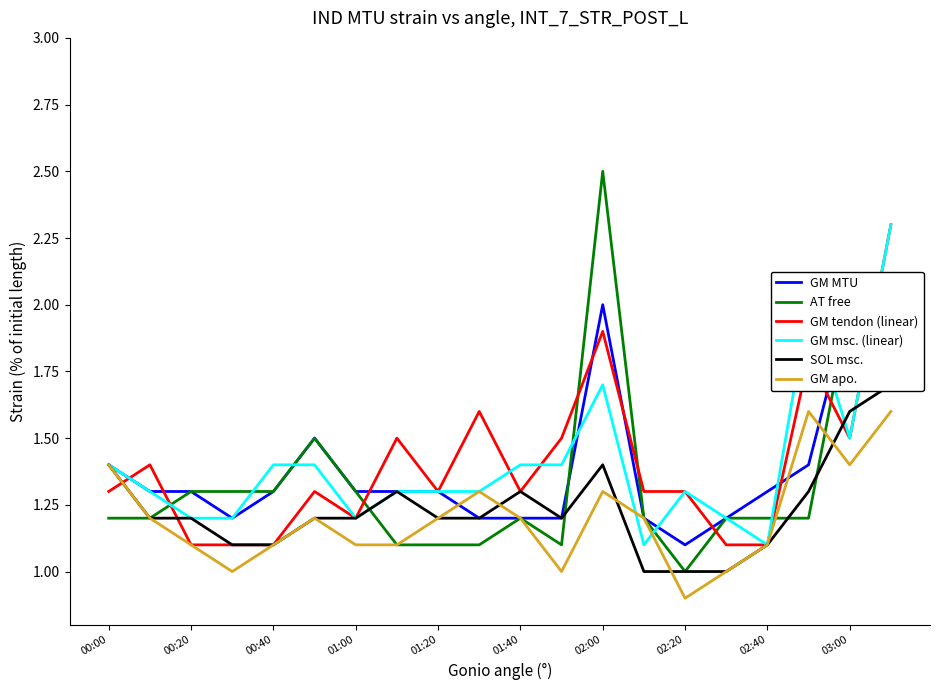

True or false: GM apo. has a value of 1.8 at 02:00.

False